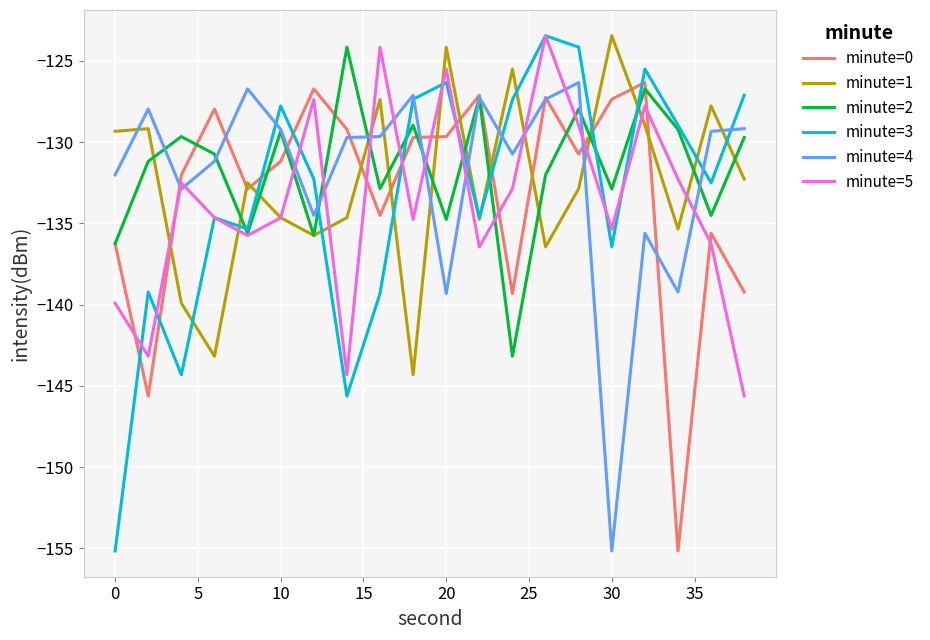

What is the highest value of the minute=3 series?

-123.4